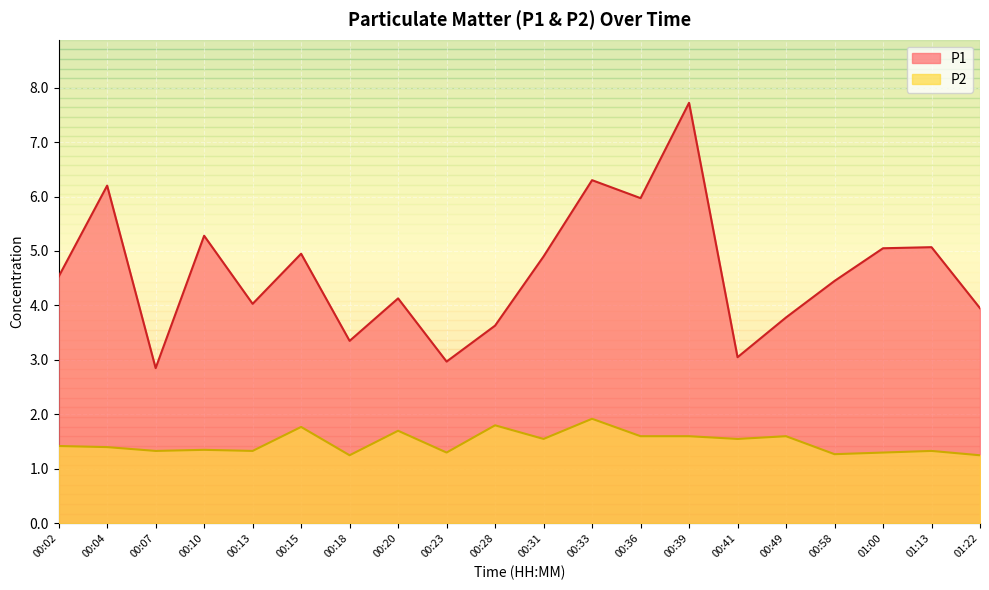

Which has a higher value, 01:22 or 00:13?

00:13